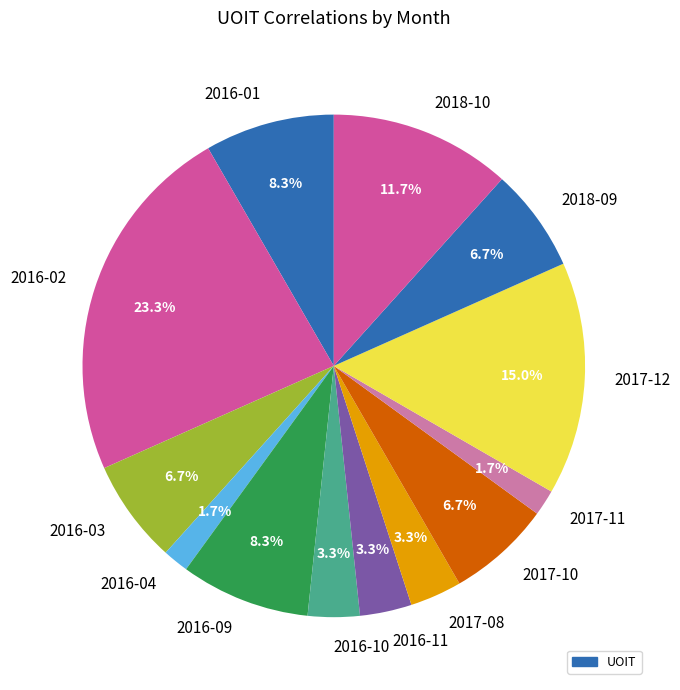

Is 2016-01 the majority of the pie?

No